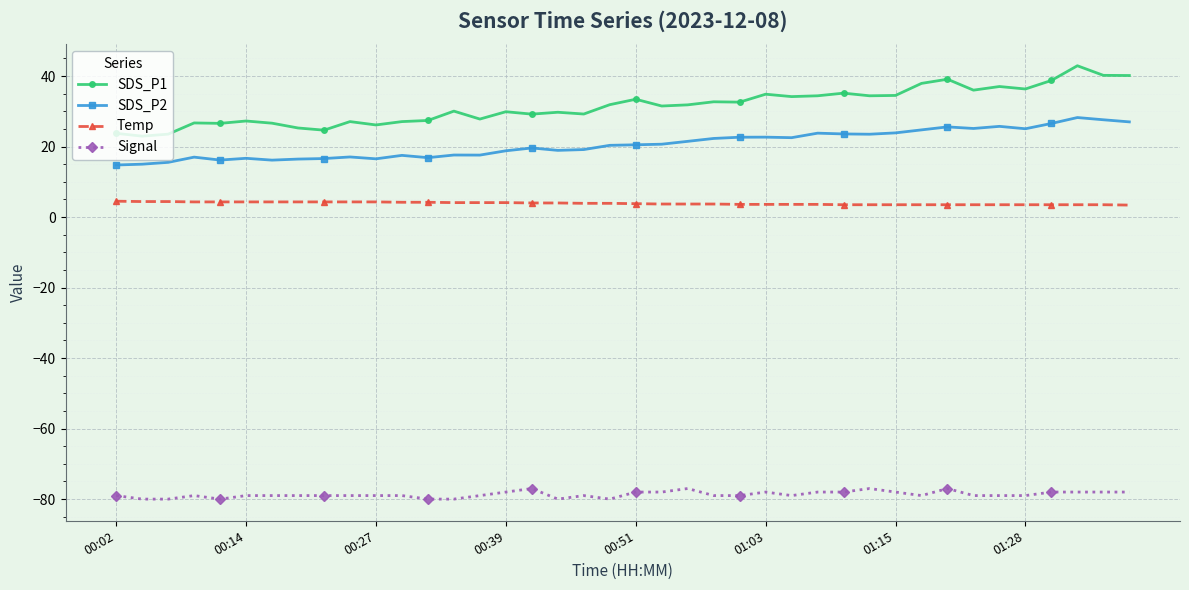

What is the smallest value displayed?

-80.0